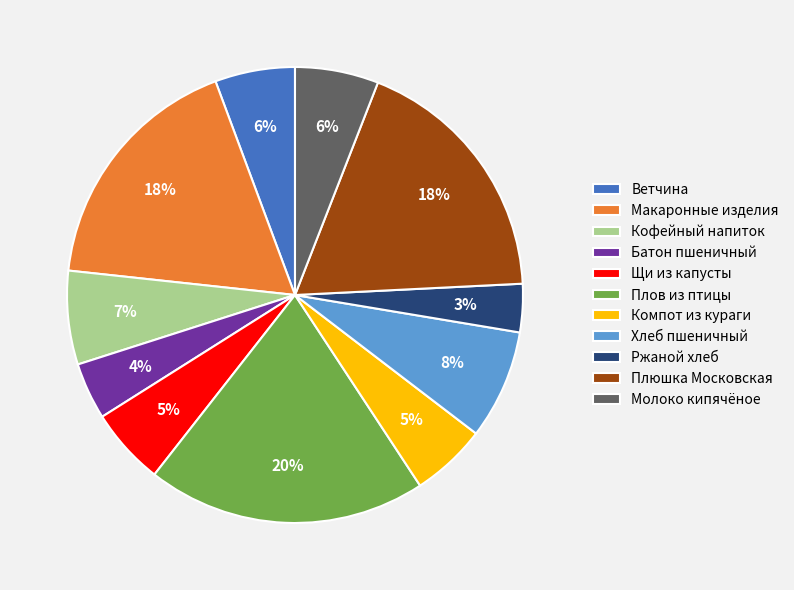

Is it true that Макаронные изделия is 18% of the pie?

True